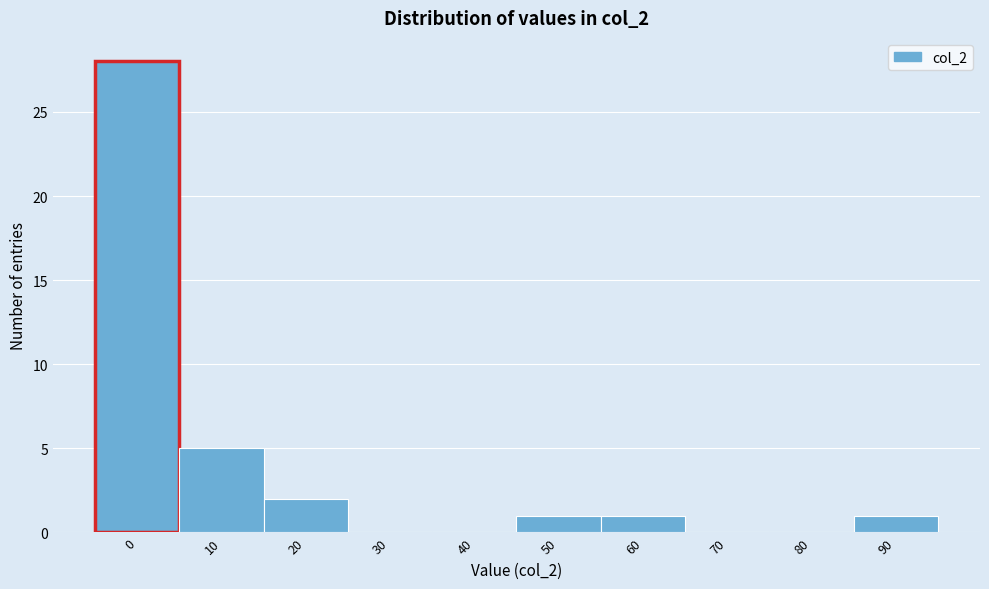

Reading left to right, transcribe all the data shown in this chart.

0=28	10=5	20=2	30=0	40=0	50=1	60=1	70=0	80=0	90=1